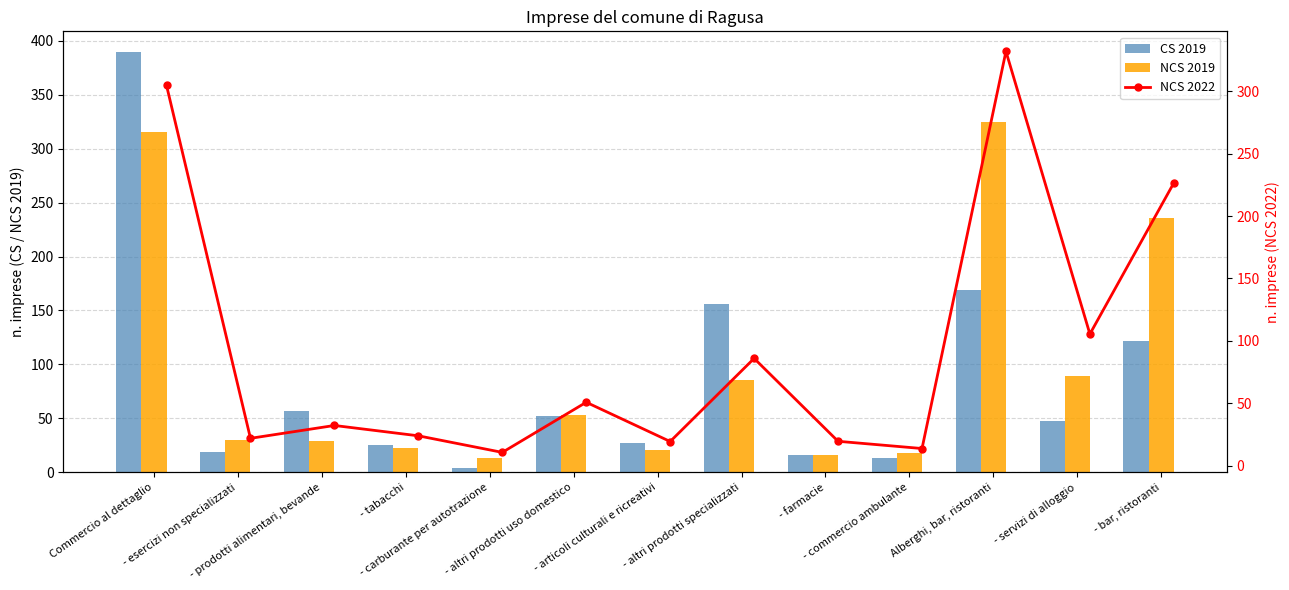

Reading left to right, list all the values displayed in this chart.

CS 2019: 389.1	19.3	56.9	25.7	3.8	51.9	27.2	156.2	16.0	13.7	169.1	47.4	121.7
NCS 2019: 314.9	29.7	29.1	22.3	13.2	53.1	20.8	85.8	16.0	18.3	325.1	89.6	235.4
NCS 2022: 304.8	21.8	32.1	23.9	10.6	50.8	19.3	85.9	19.5	13.7	332.1	105.5	226.6